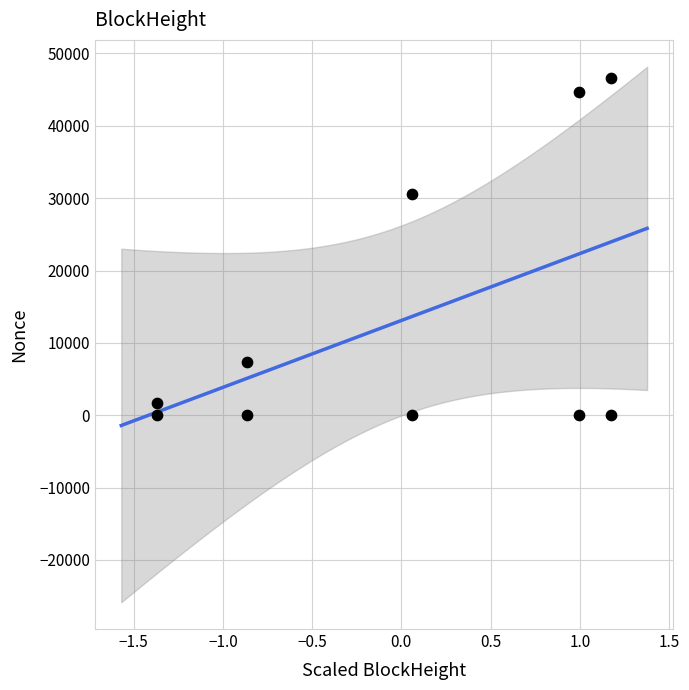

What Y value in the scatter plot is closest to 23309?

30629